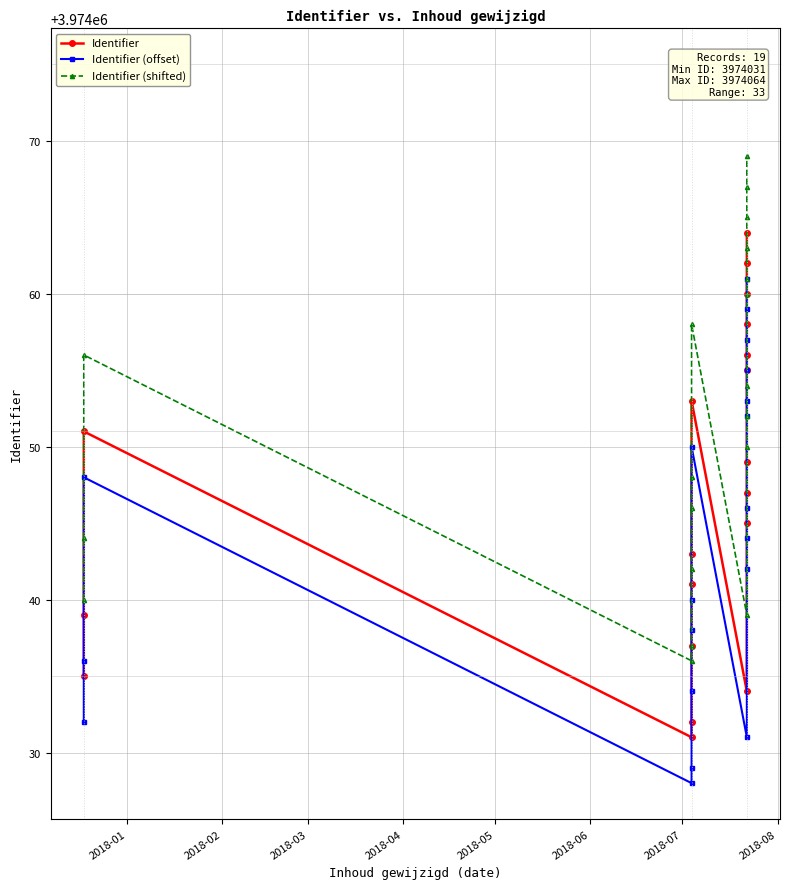

True or false: Identifier (offset) and Identifier (shifted) intersect in this chart.

False